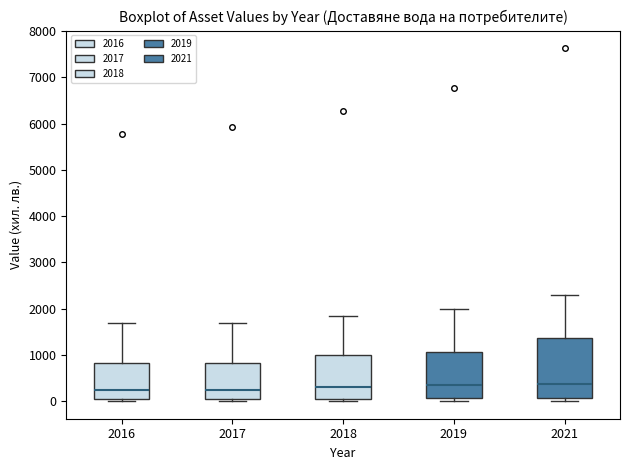

Comparing the boxes themselves (not the whiskers), which one is the tallest?

2021